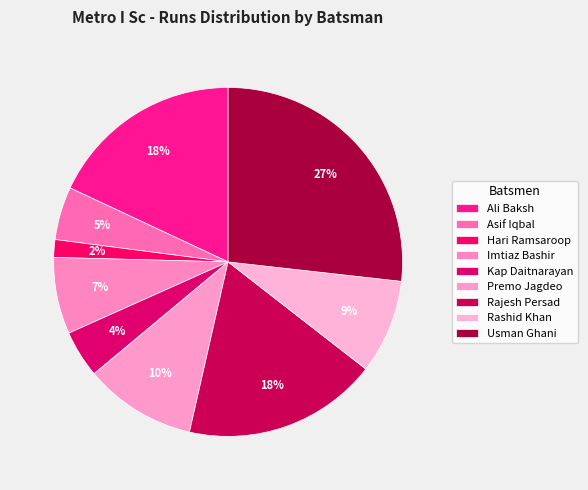

Which category has the biggest portion of the pie?

Usman Ghani